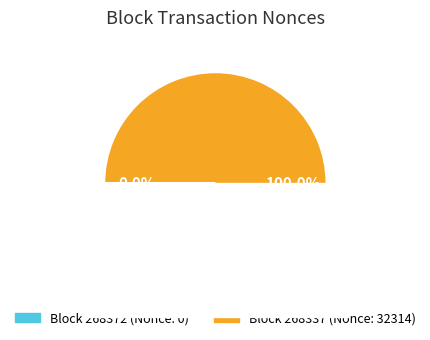

Which category has the biggest portion of the pie?

268337